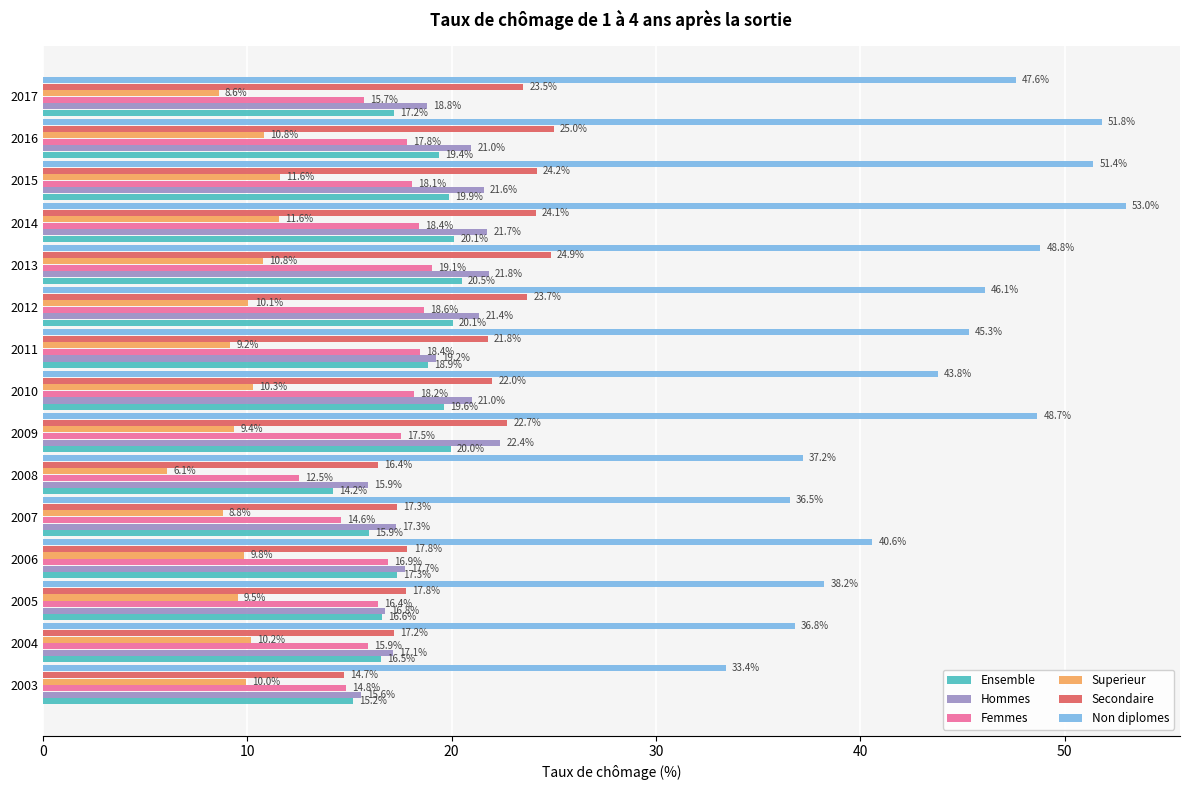

What is the sum of all Ensemble values?

271.3